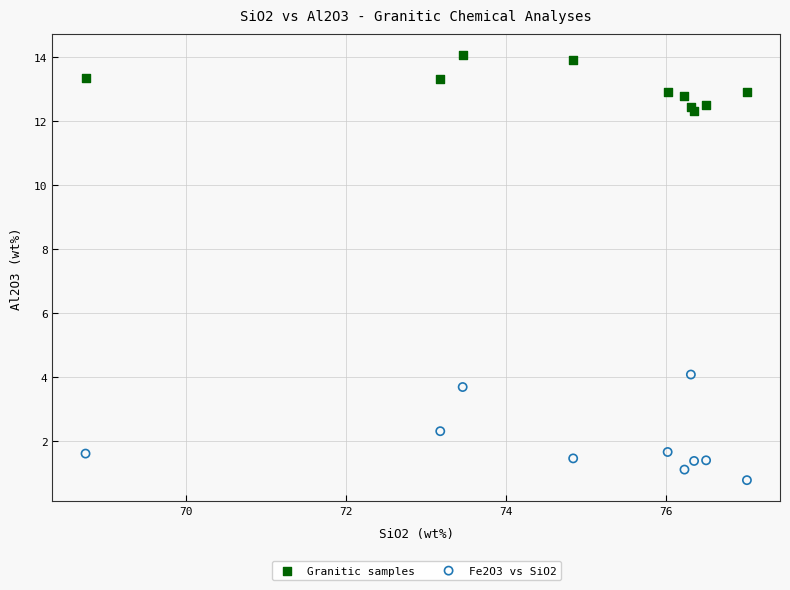

Which series contains the lowest Y value?

Fe2O3 vs SiO2